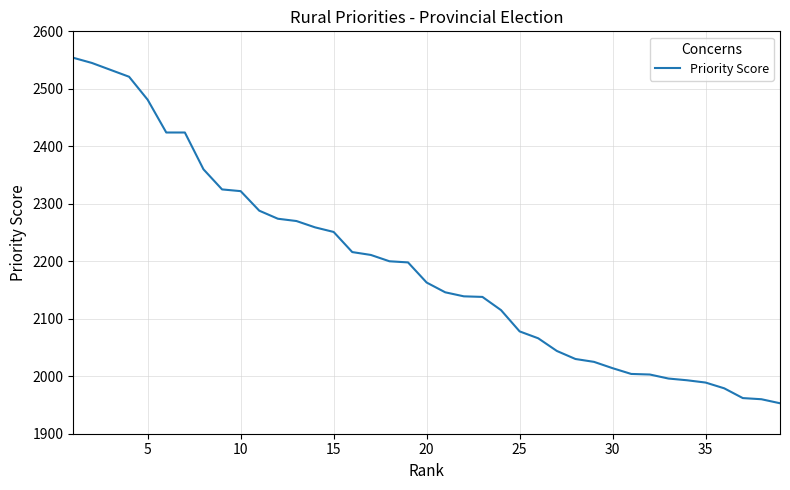

What is the smallest value displayed?

1953